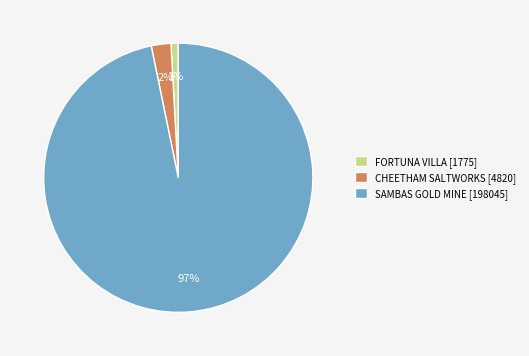

To the nearest percent, what percentage of the pie is FORTUNA VILLA?

1%